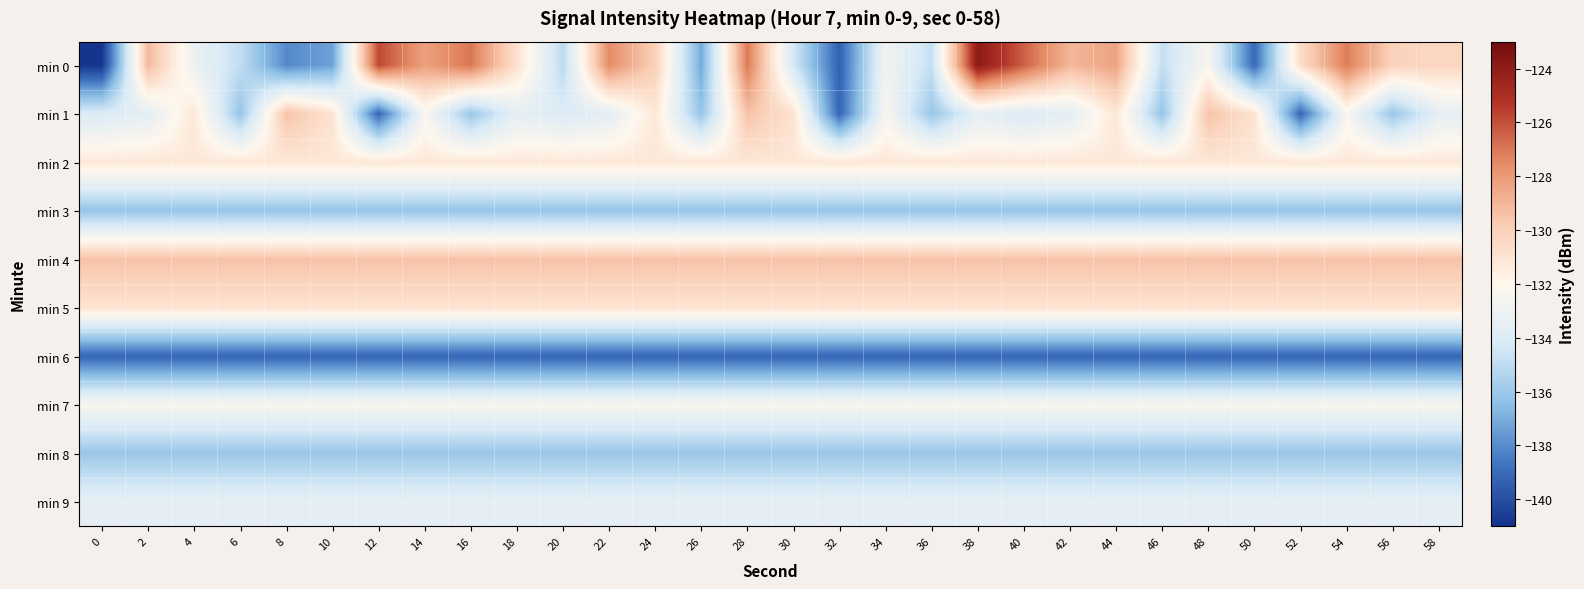

Which series changed the most between 14 and 36?

min 0